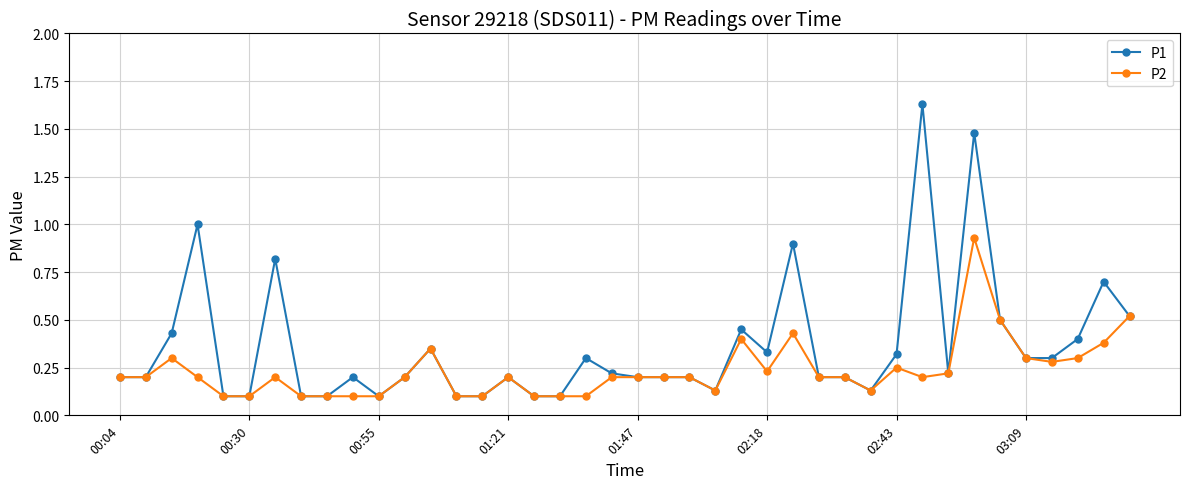

Rank the series by their maximum value, from highest to lowest.

P1, P2